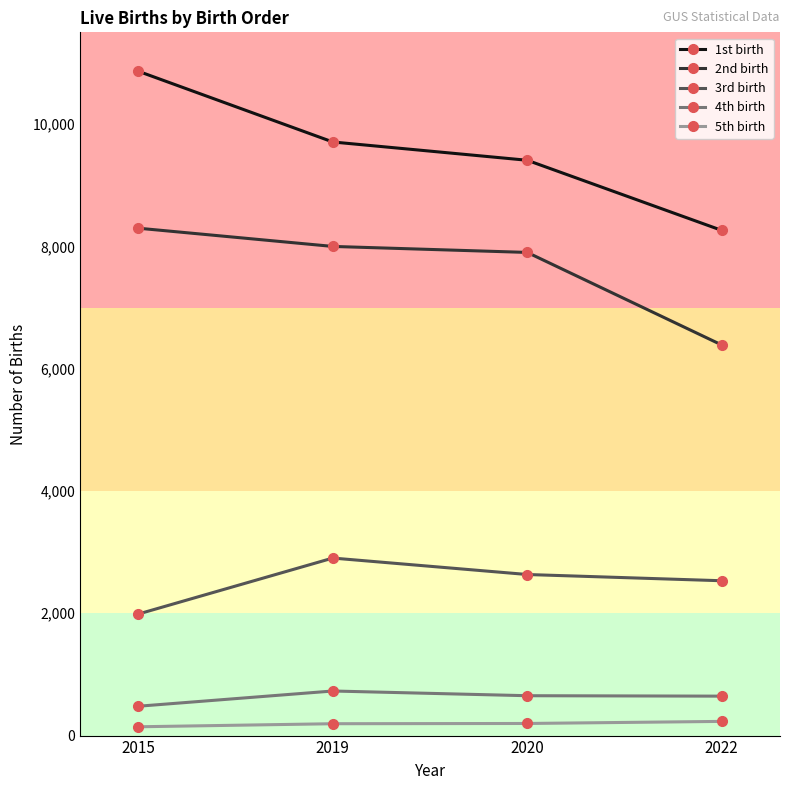

At 2019, list the series in order from smallest to largest.

5th birth, 4th birth, 3rd birth, 2nd birth, 1st birth